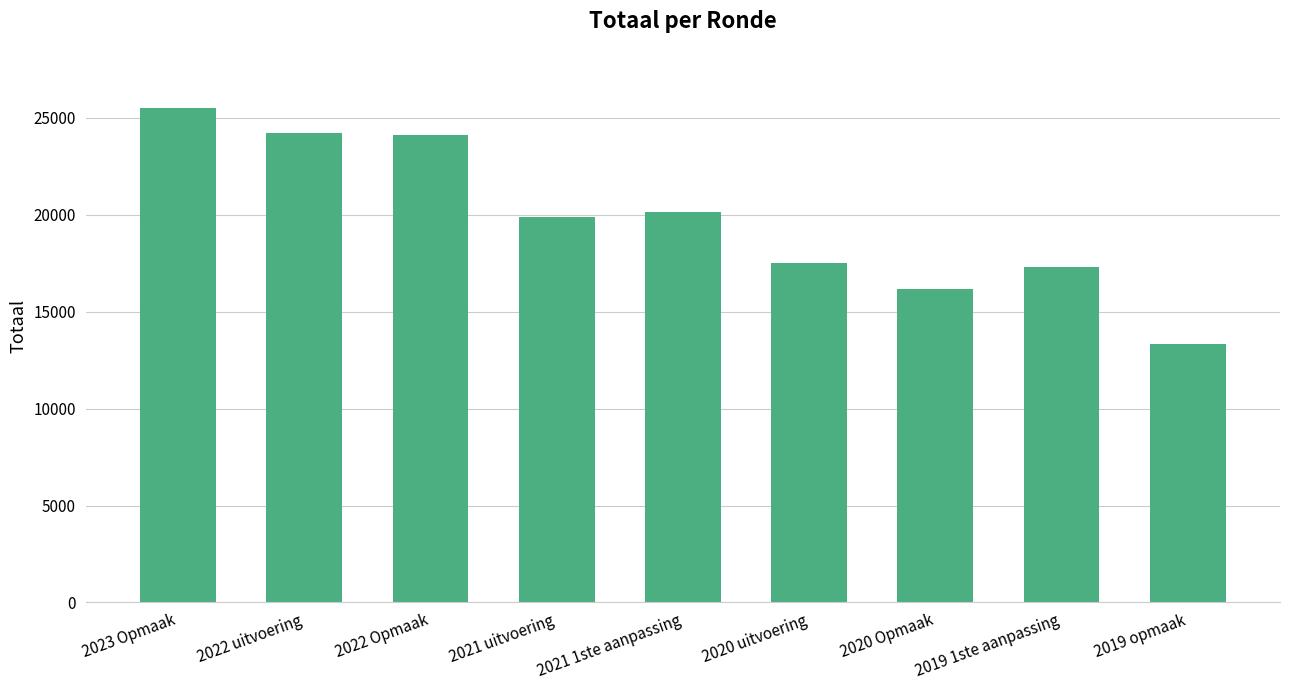

What is the label of the 7th bar from the left?

2020 Opmaak